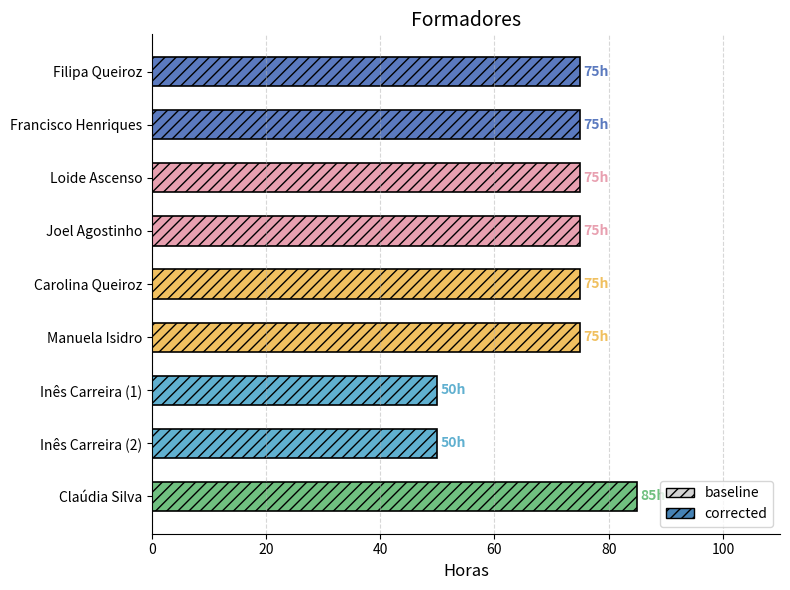

Are the bars horizontal?

Yes